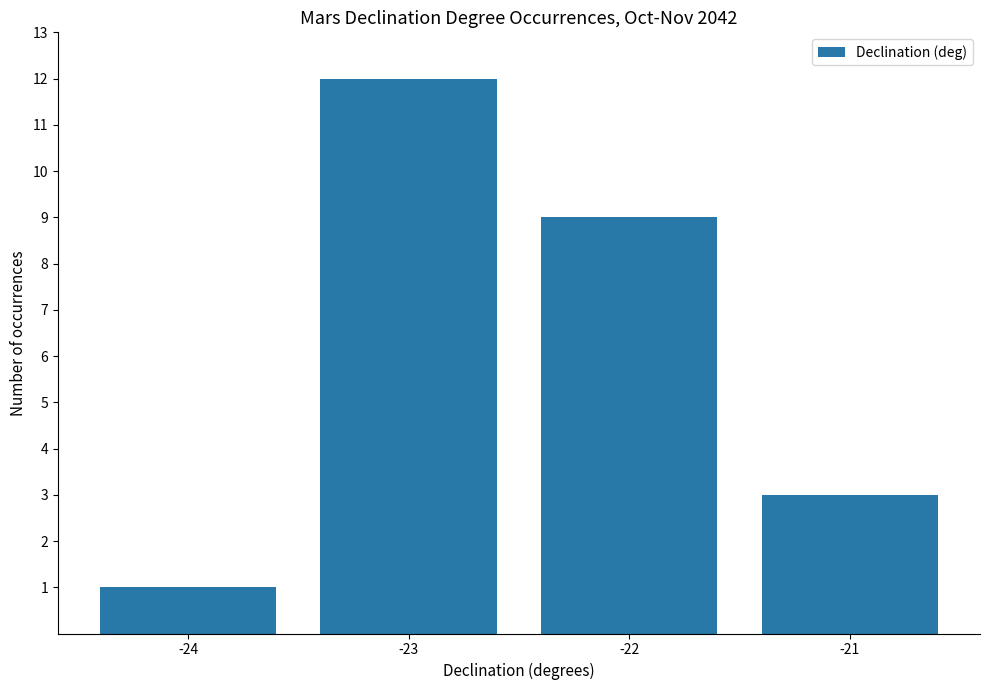

What is the sum of the values at -22 and -24?

10